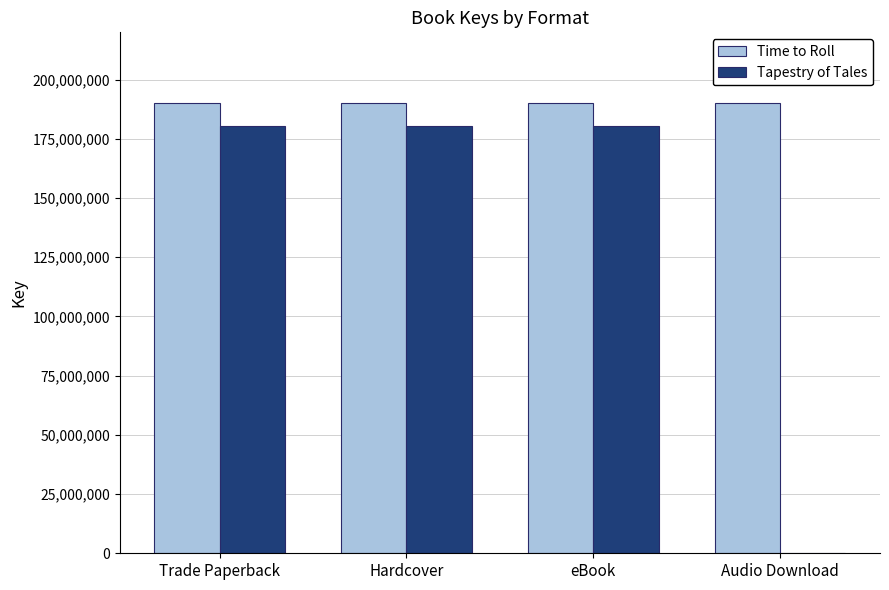

The value of Time to Roll at Hardcover is 190344953. True or false?

True